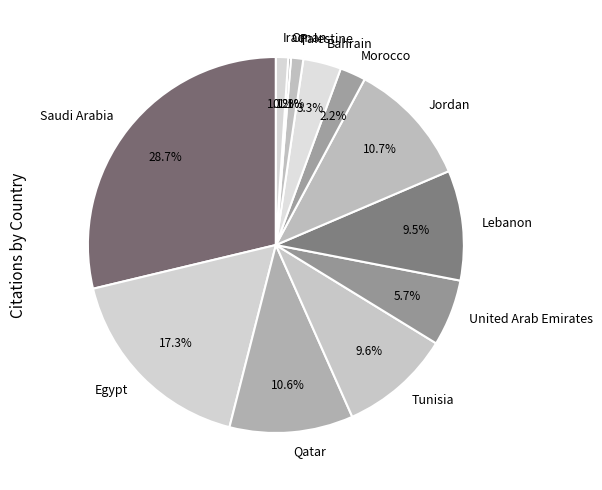

What is the total percentage of Bahrain and Qatar?

13.9%